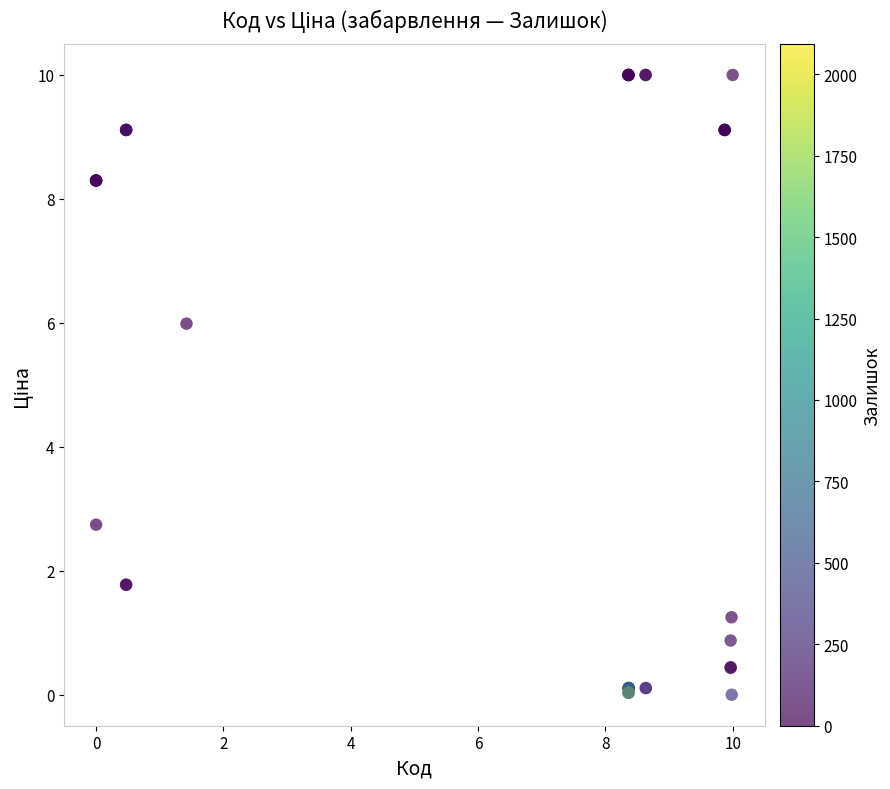

What Y value in the scatter plot is closest to 5?

6.0